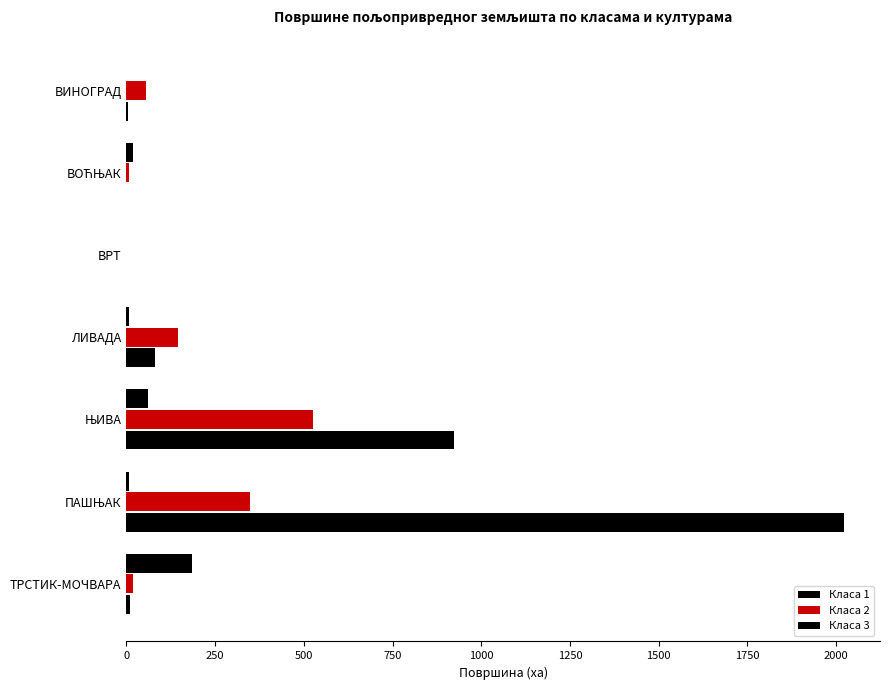

Reading left to right, transcribe all the data shown in this chart.

Класа 1: 0=0.3	250=17.7	500=0.0	750=6.3	1000=60.7	1250=8.6	1500=184.0
Класа 2: 0=56.0	250=7.0	500=0.0	750=146.6	1000=525.1	1250=347.8	1500=18.8
Класа 3: 0=3.5	250=0.1	500=0.0	750=80.8	1000=922.4	1250=2022.6	1500=10.8